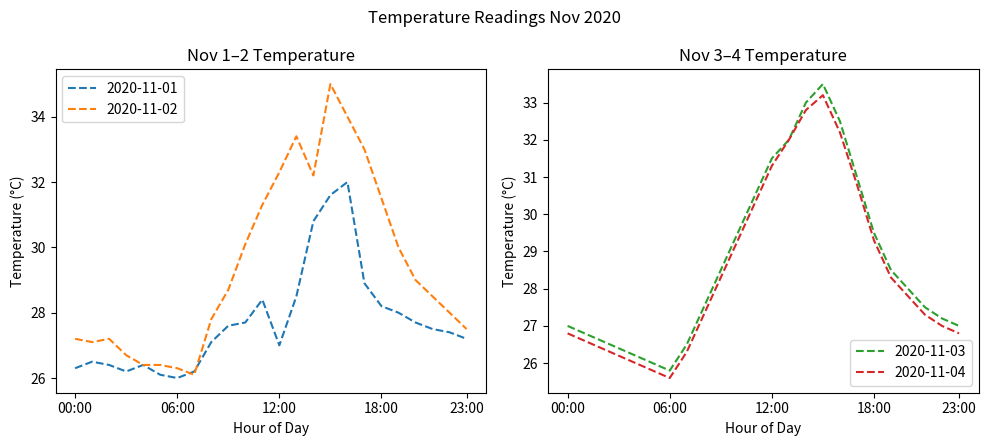

How many data points in 2020-11-02 are above 28?

13